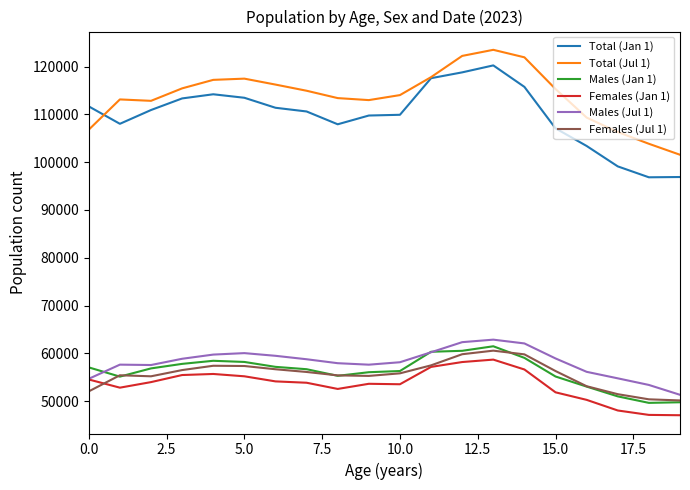

What is the smallest value displayed?

47092